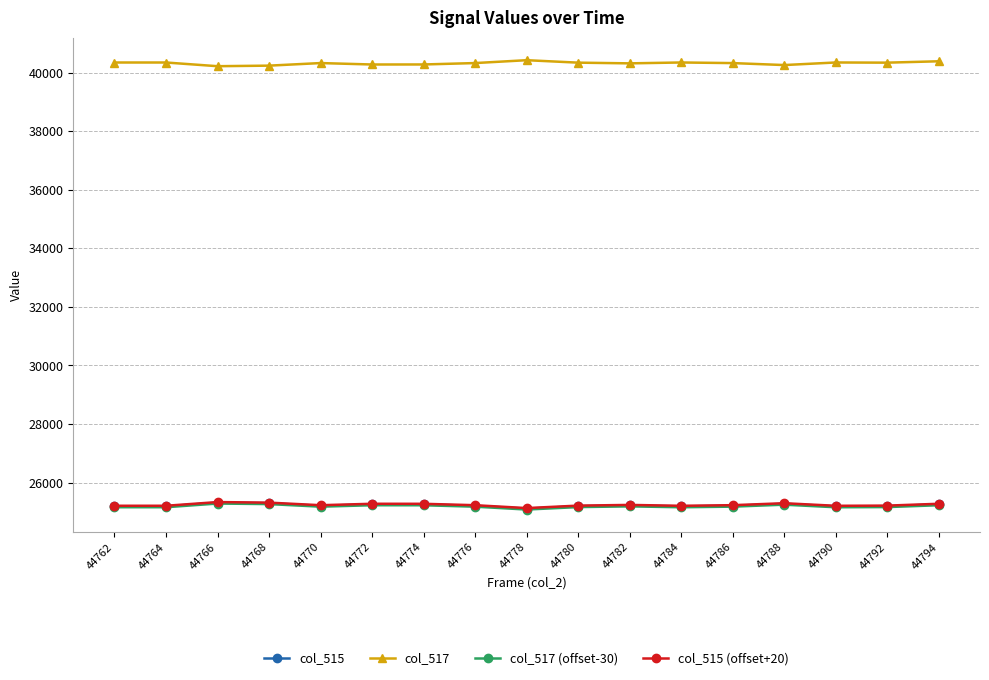

Which series has the largest total across all categories?

col_517